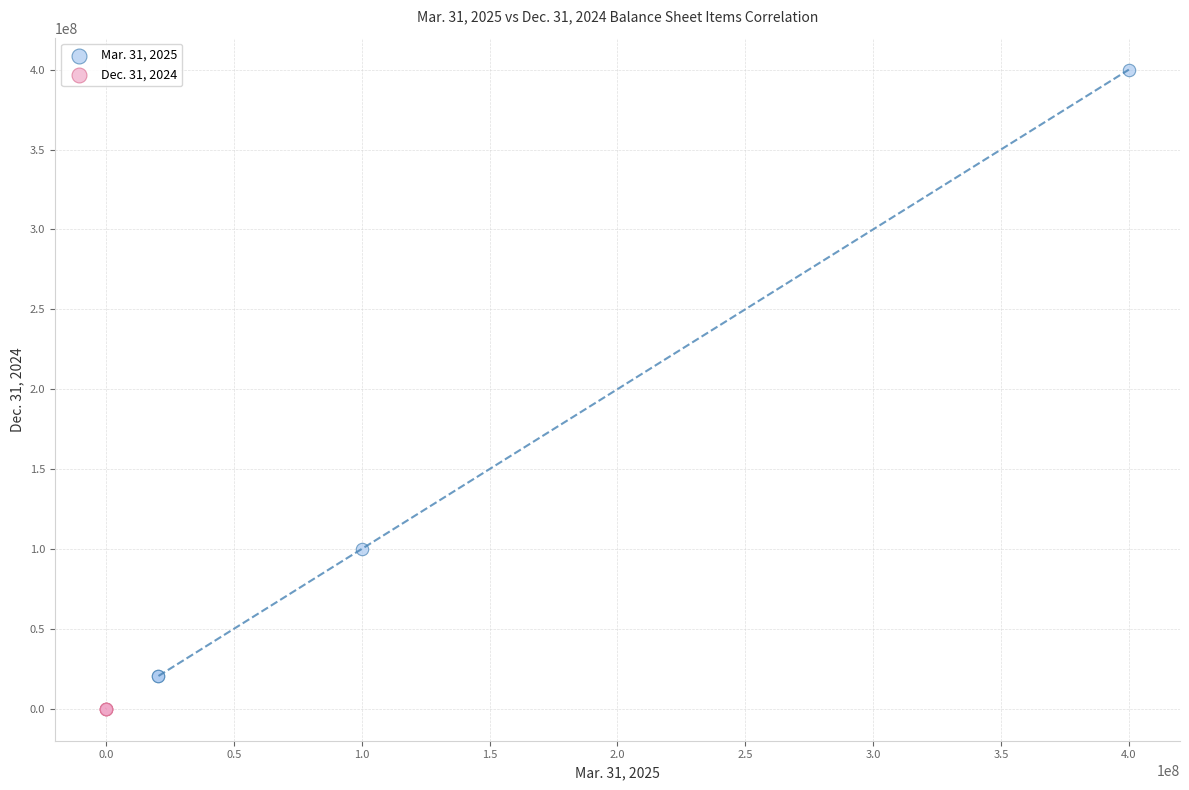

Which series reaches the maximum Y coordinate?

Mar. 31, 2025